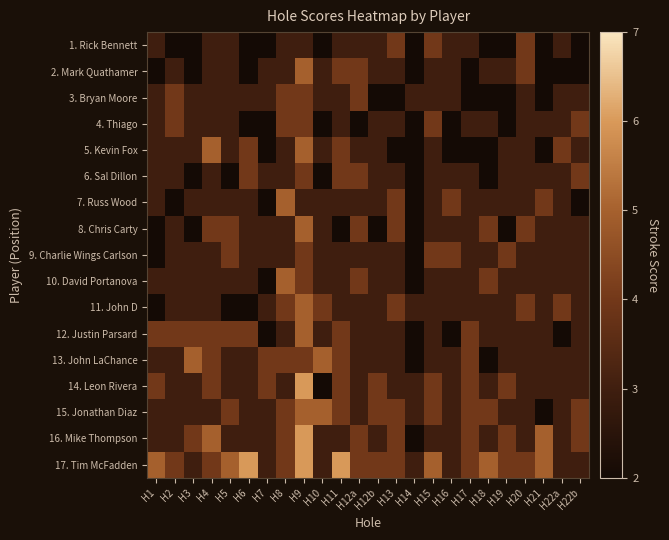

At H8, list the series in order from smallest to largest.

1. Rick Bennett, 2. Mark Quathamer, 5. Kevin Fox, 6. Sal Dillon, 8. Chris Carty, 9. Charlie Wings Carlson, 12. Justin Parsard, 14. Leon Rivera, 3. Bryan Moore, 4. Thiago, 11. John D, 13. John LaChance, 15. Jonathan Diaz, 16. Mike Thompson, 17. Tim McFadden, 7. Russ Wood, 10. David Portanova